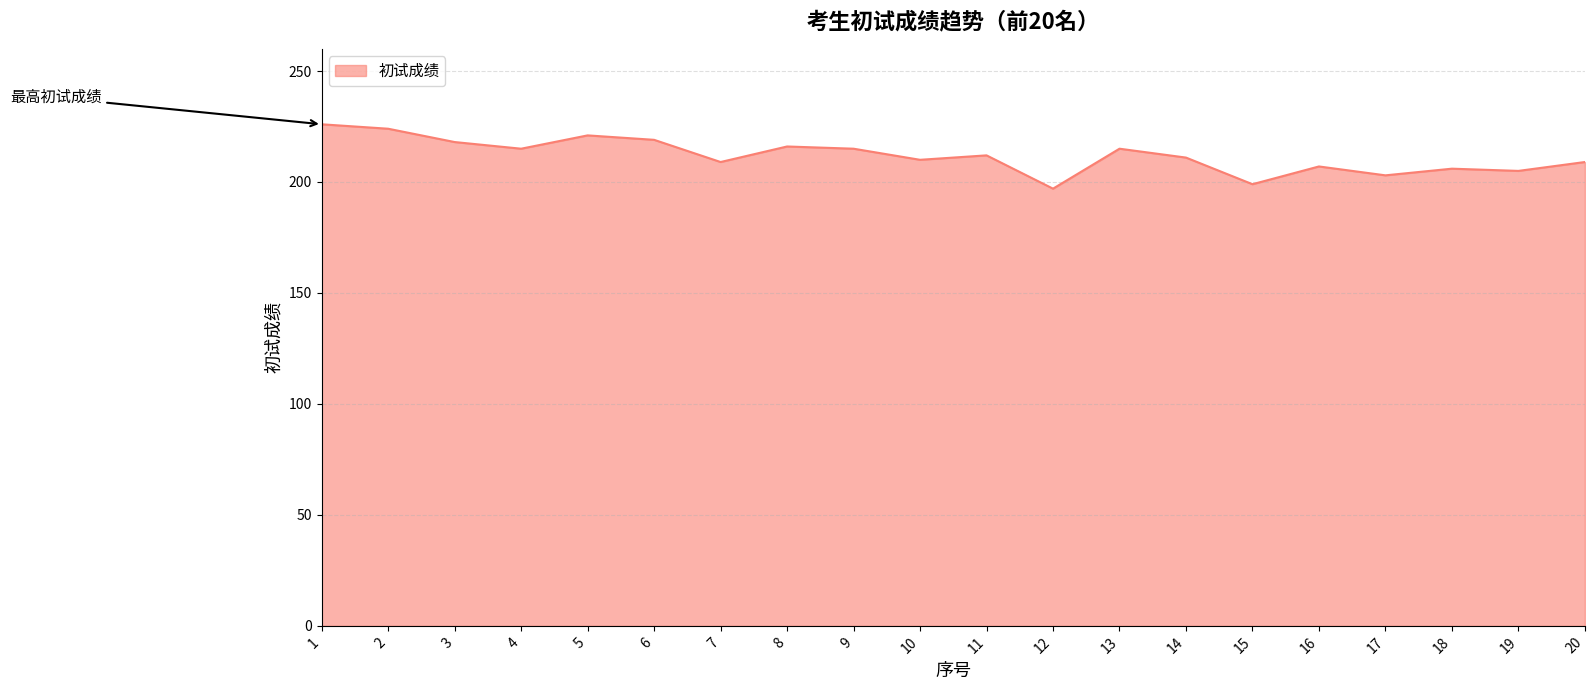

What is the sum of all values?

4237